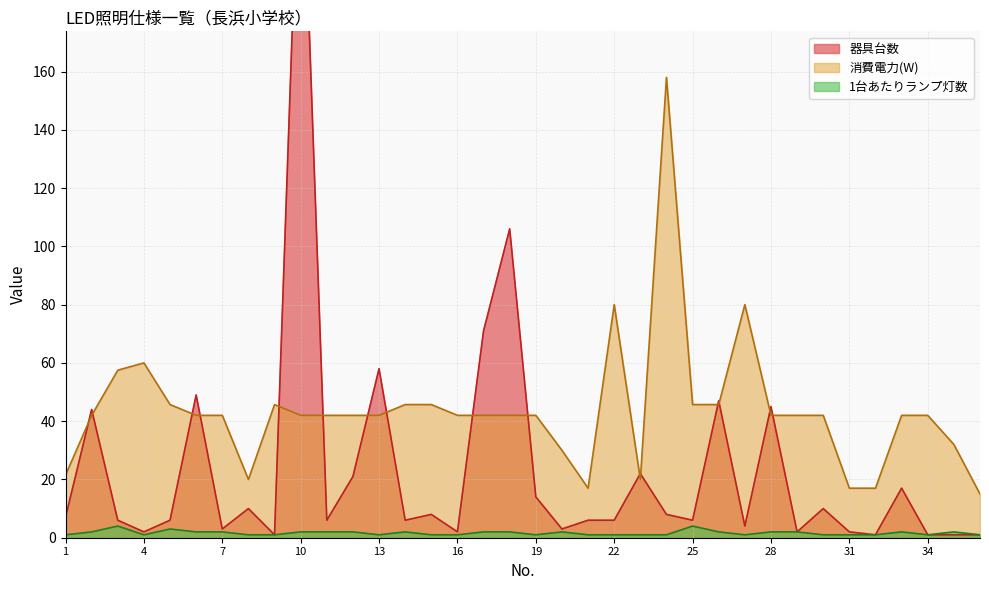

At how many categories does at least one series exceed 114?

2